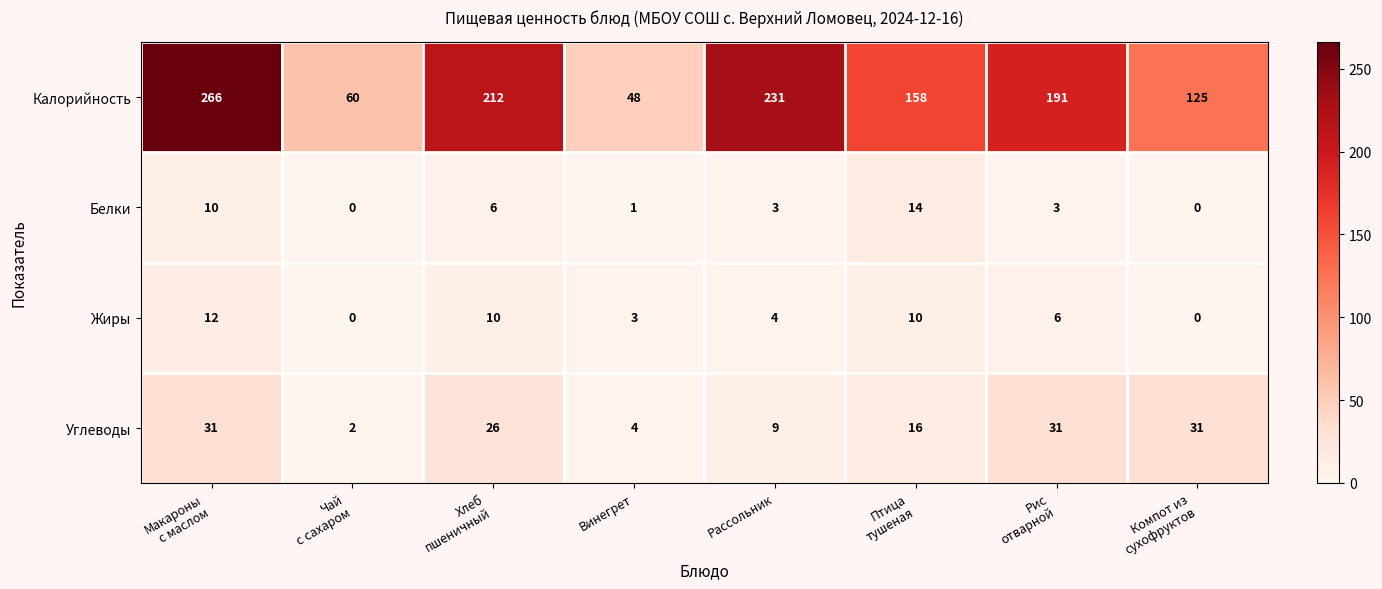

What is the spread (max minus min) of values at Рассольник?

228